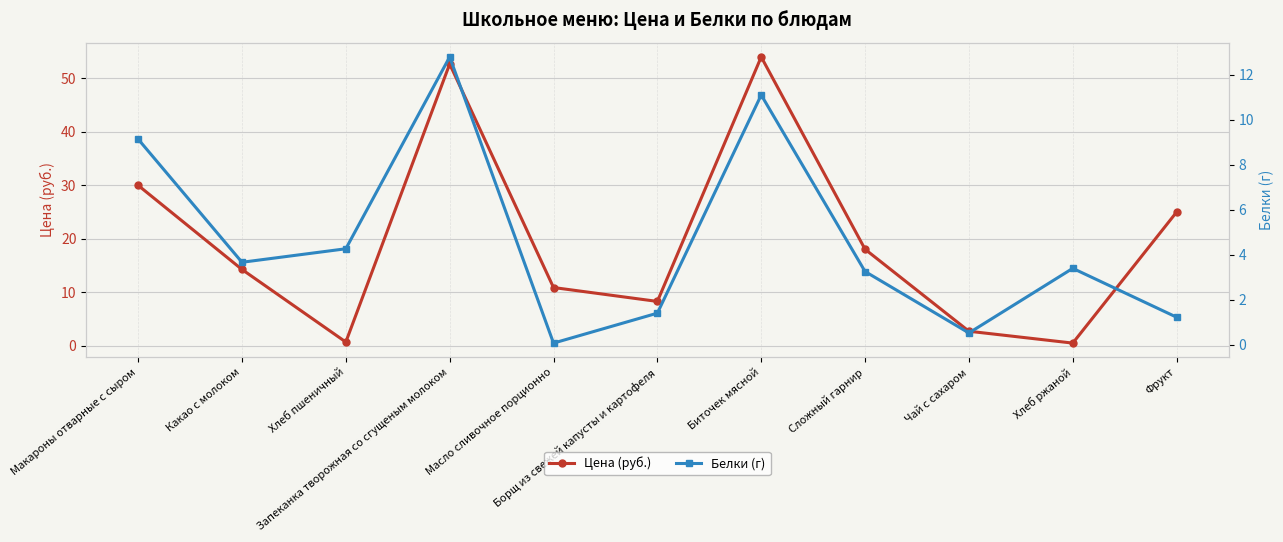

Is the value of Цена (руб.) at Биточек мясной greater than the value of Белки (г) at Сложный гарнир?

Yes